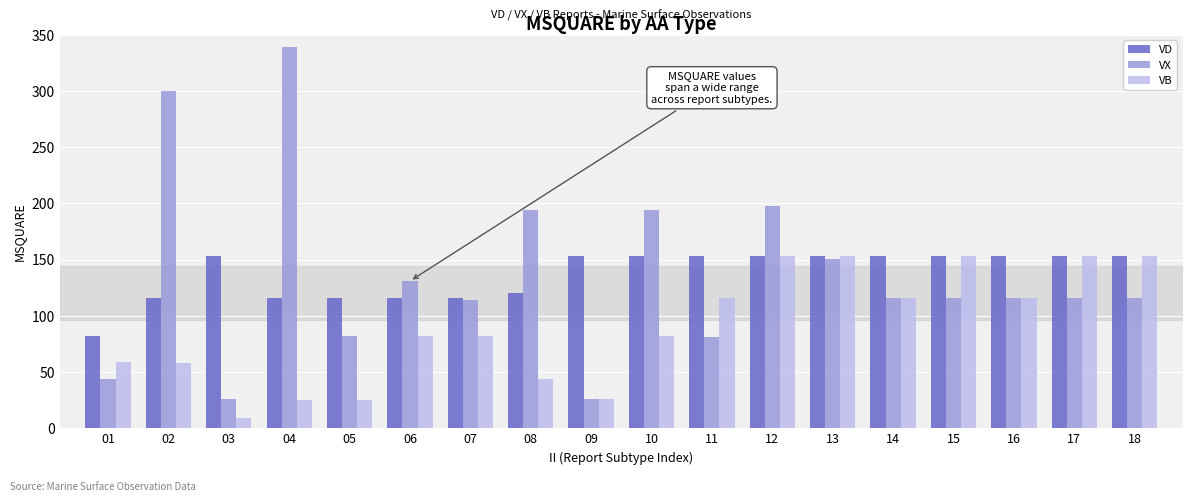

What is the sum of all VD values?

2465